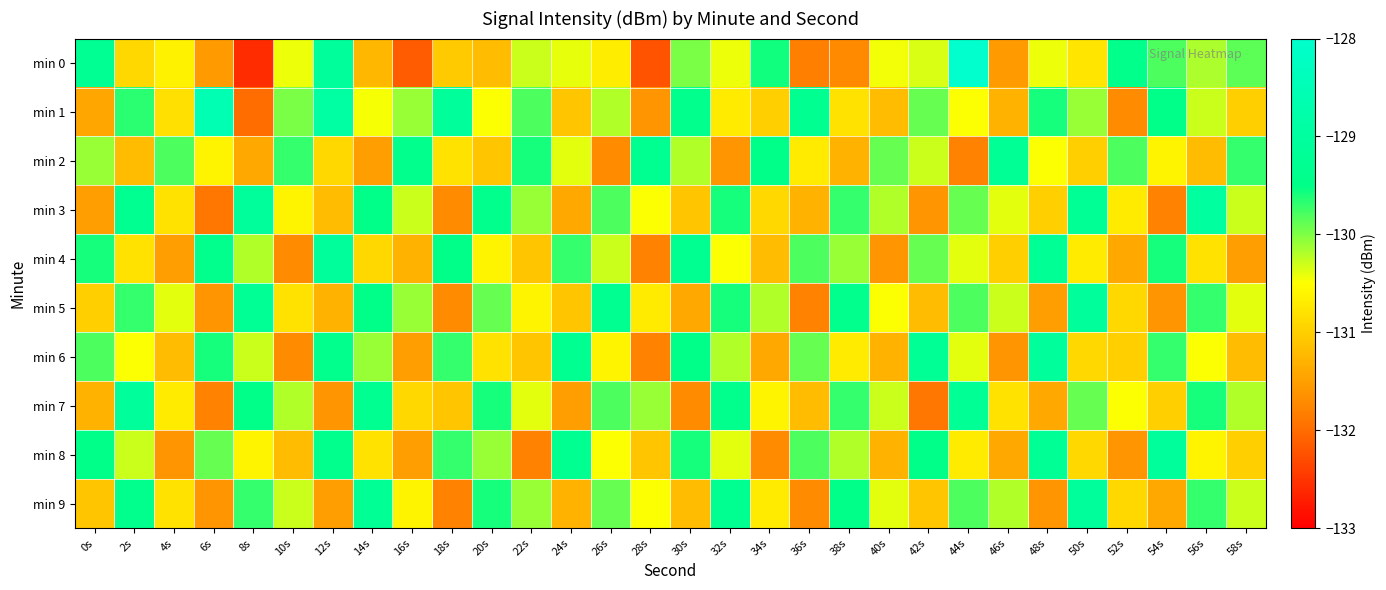

Between 52s and 28s, which is larger?

52s